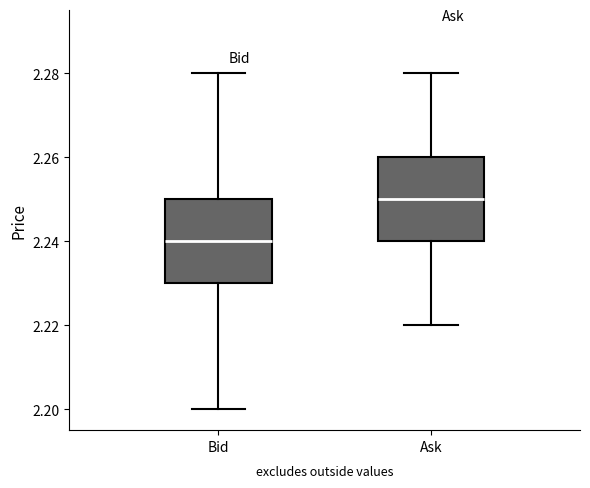

Which box has the highest median line?

Ask